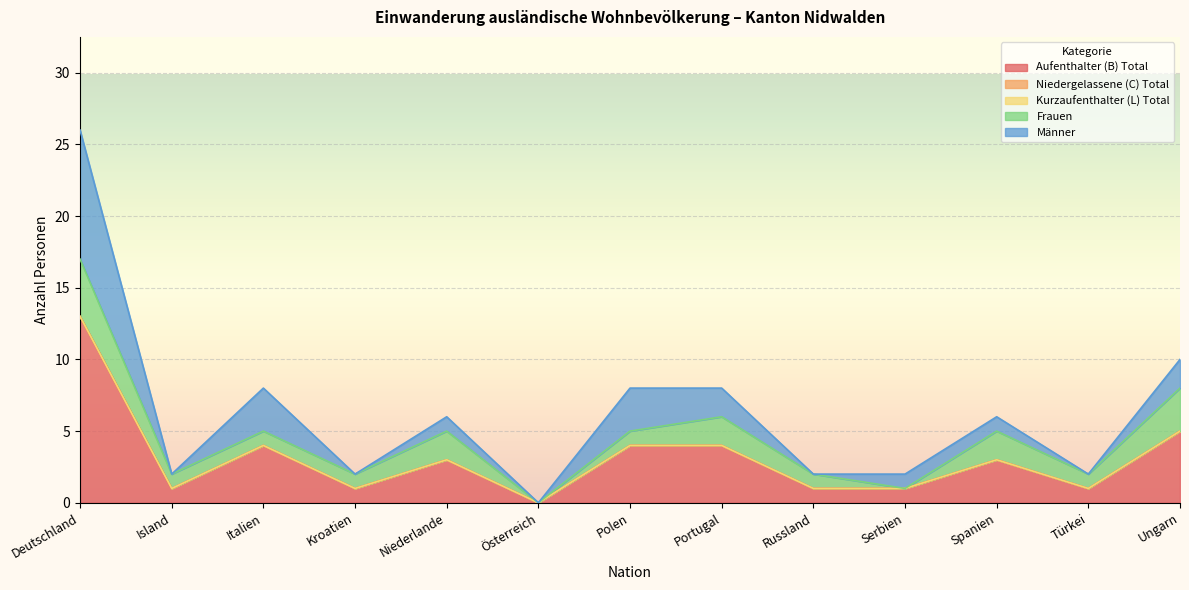

What is the value of the Frauen point at the 7th from the left?

1